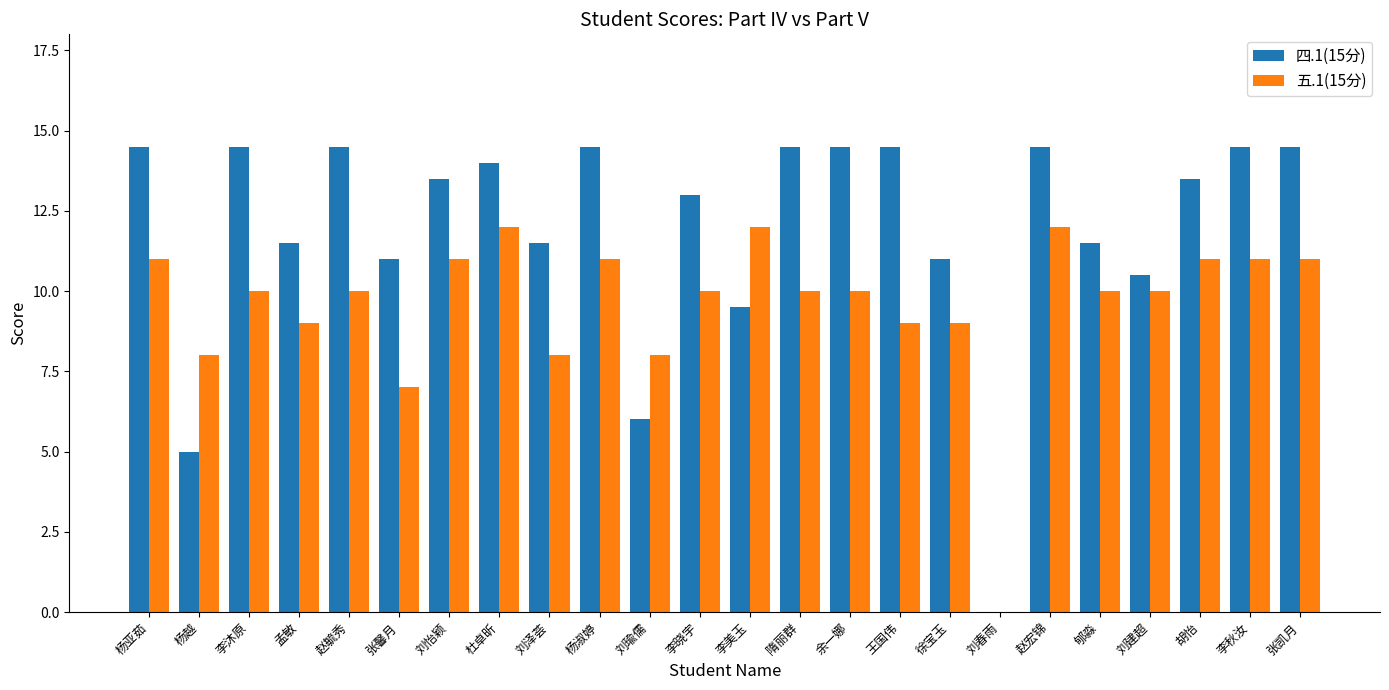

At which label does 五.1(15分) first exceed 10?

杨亚茹